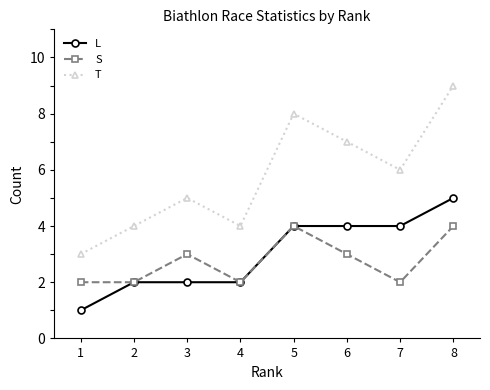

Which series has the largest total across all categories?

T